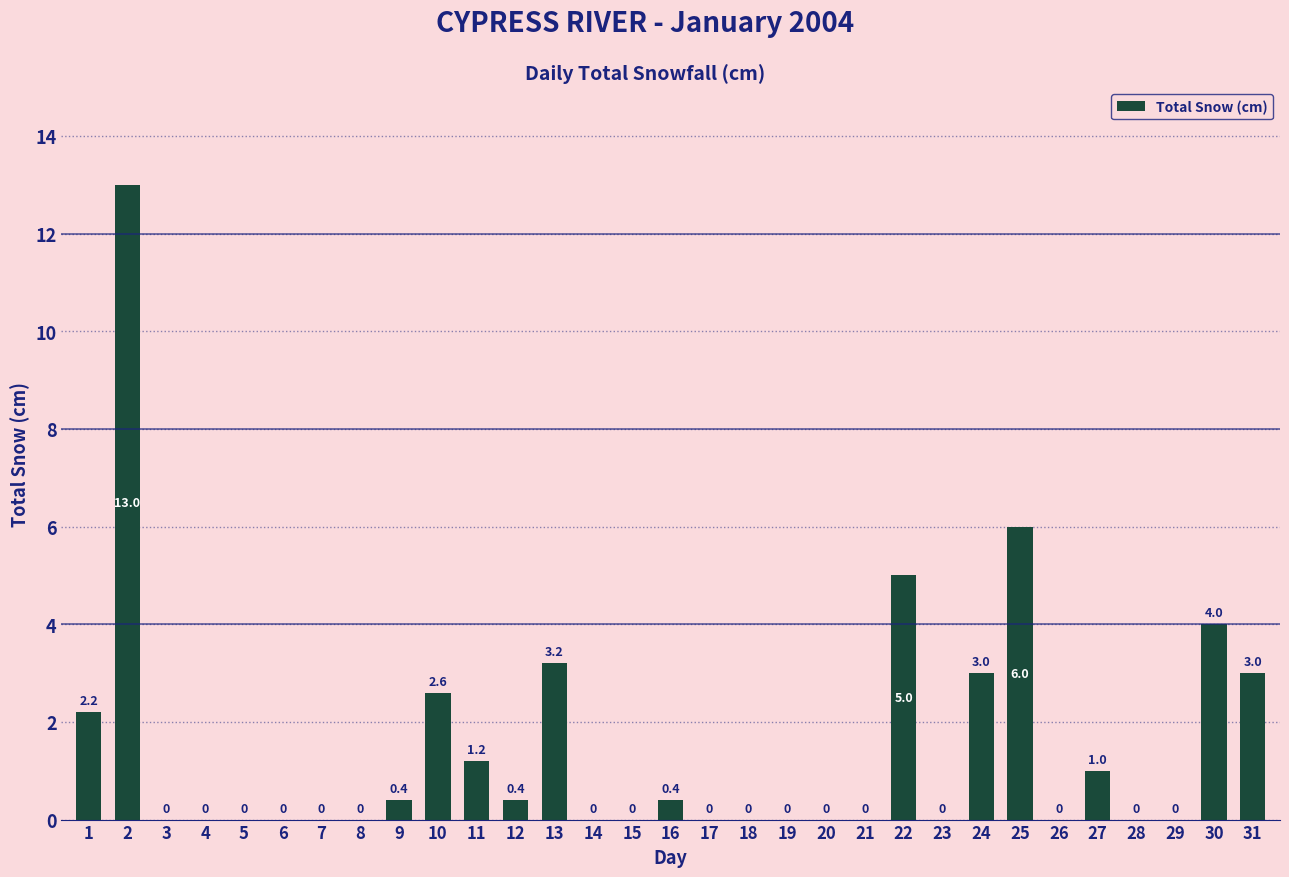

The value at 18 is 0.0. True or false?

True